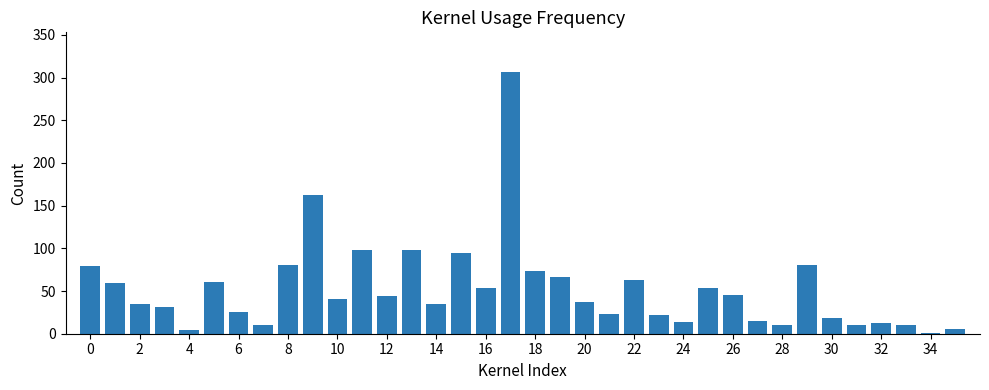

What is the maximum value shown in the chart?

307